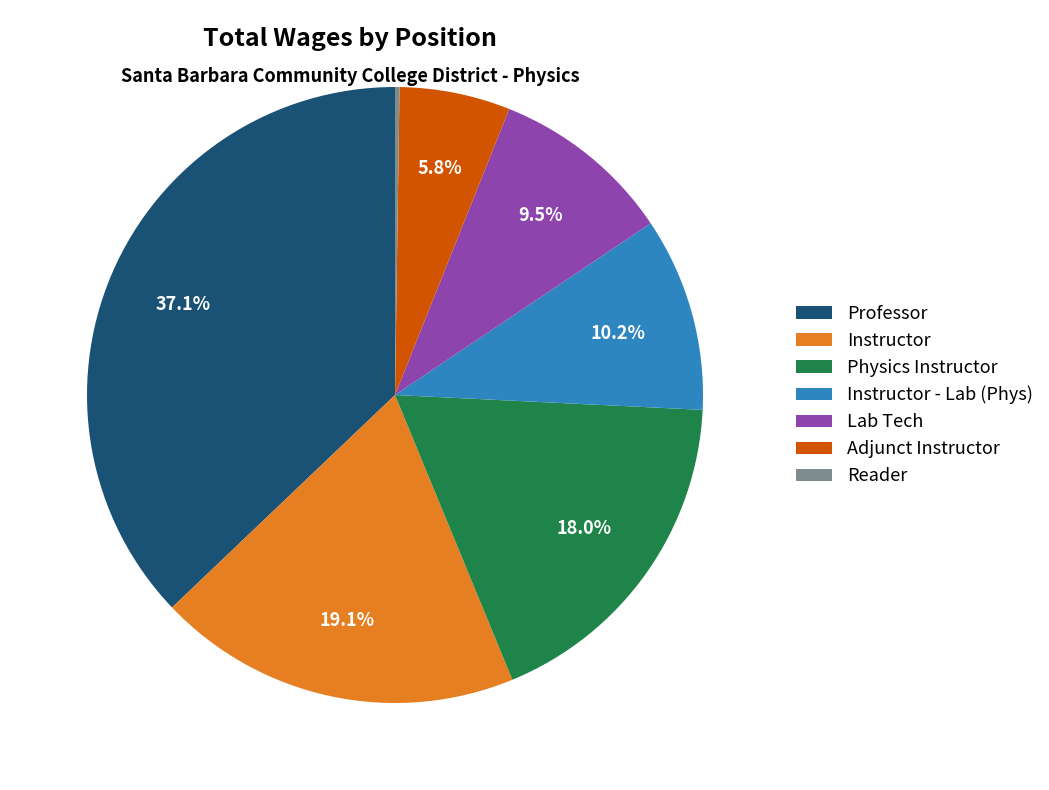

Is Instructor the majority of the pie?

No